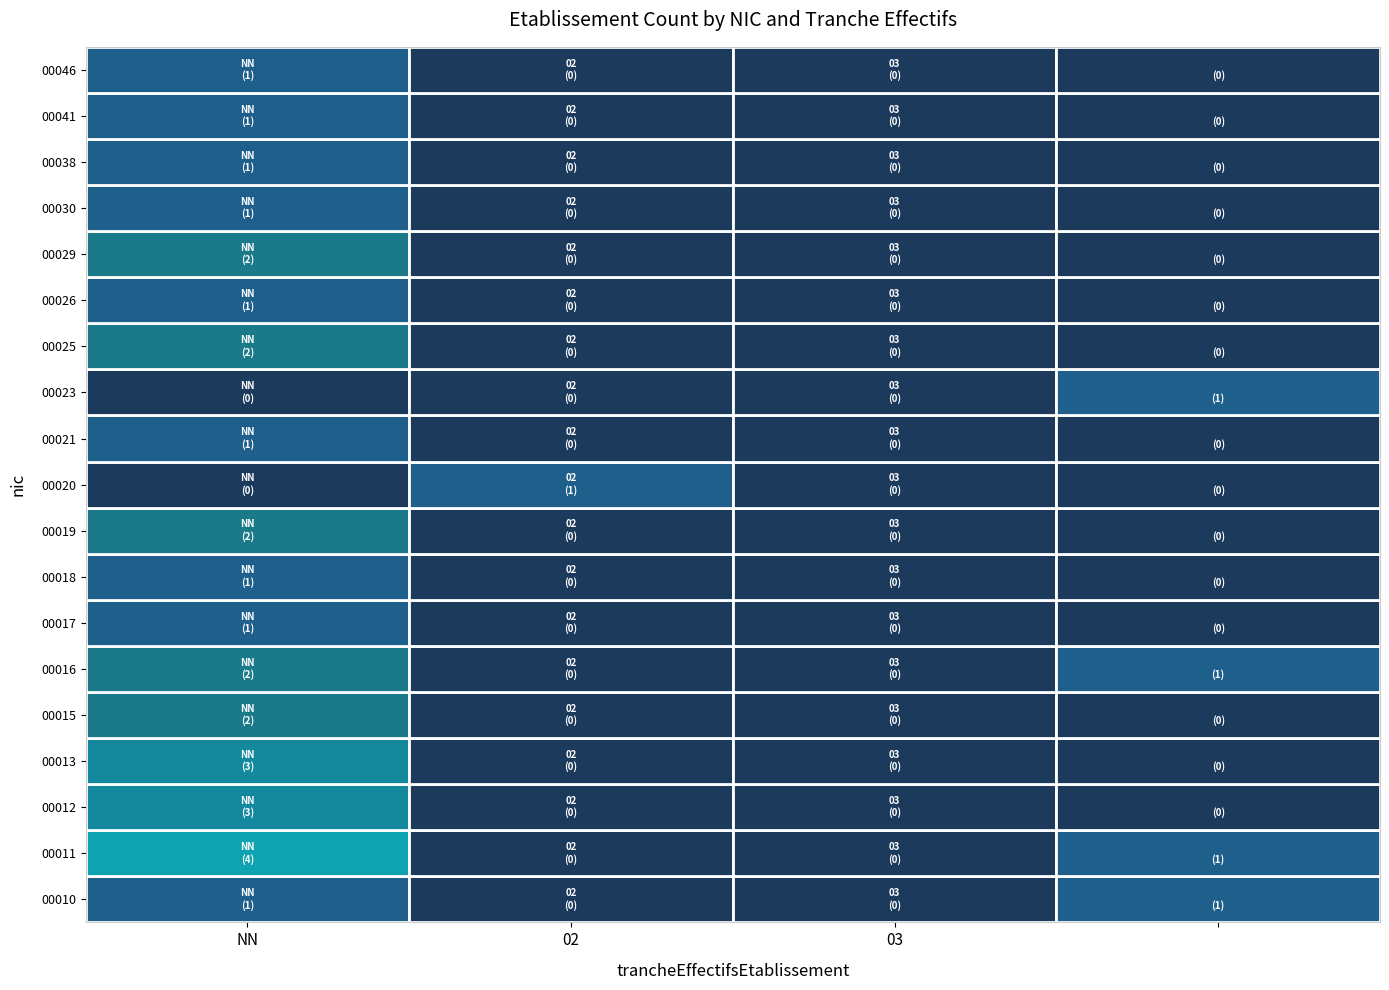

At how many categories does at least one series exceed 3?

1